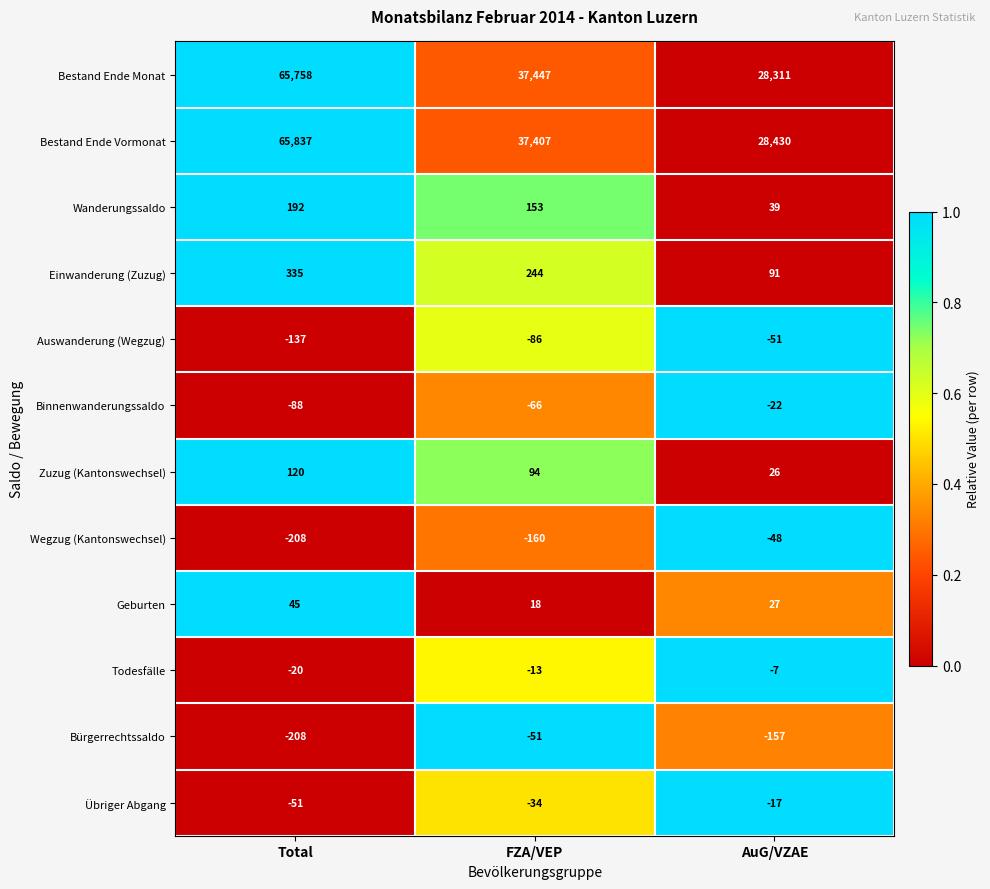

The Binnenwanderungssaldo series shows -145 at Total. True or false?

False